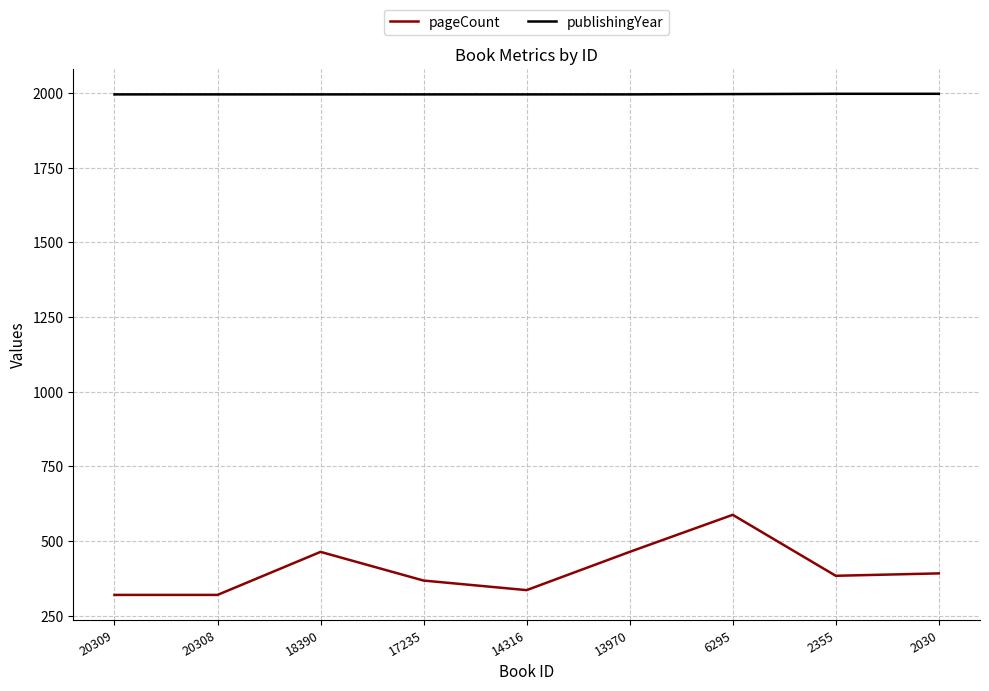

What is the maximum value shown in the chart?

1997